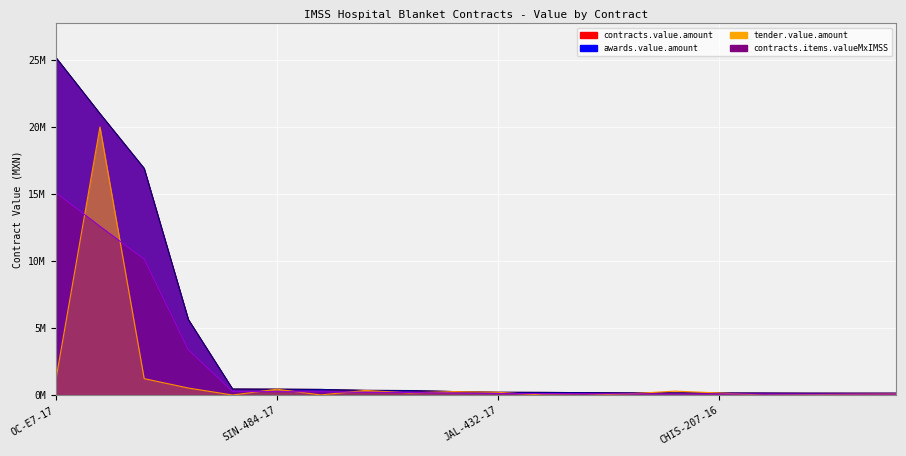

In tender.value.amount, how many points are lower than both neighbors (excluding endpoints)?

5